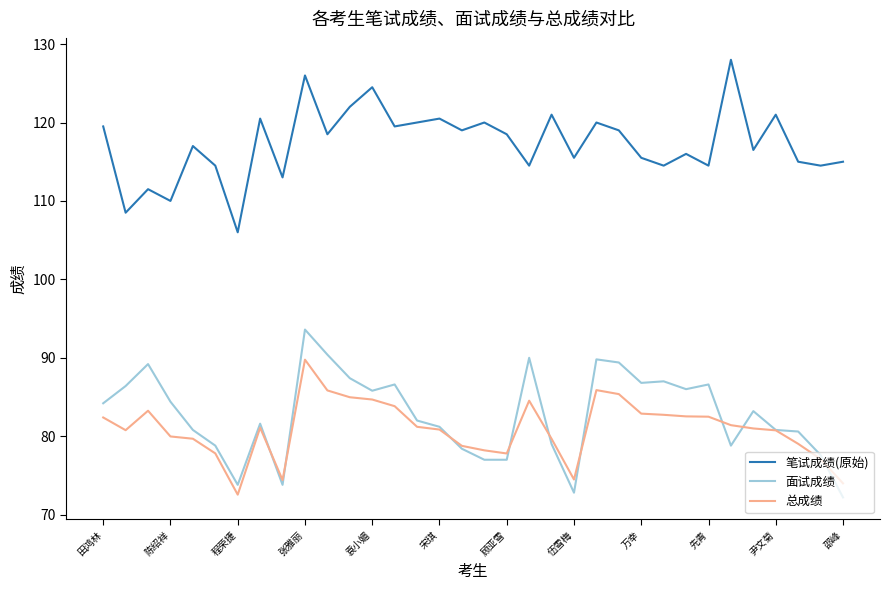

List the series in order of their peak value, highest first.

笔试成绩(原始), 面试成绩, 总成绩